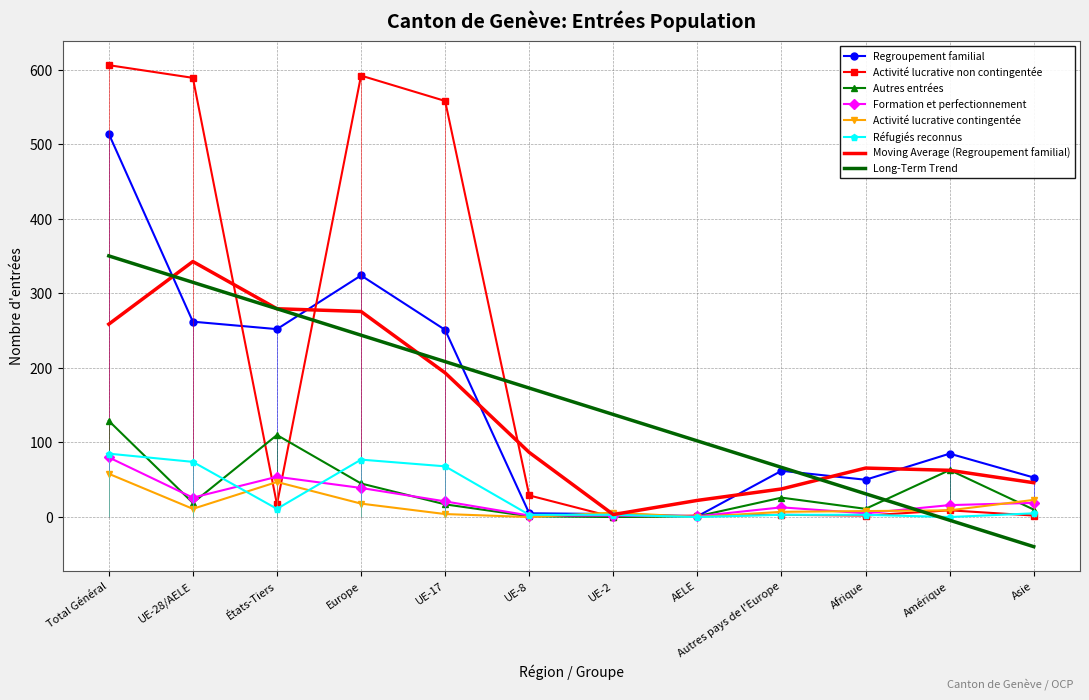

Between Asie and UE-2, which is larger?

Asie